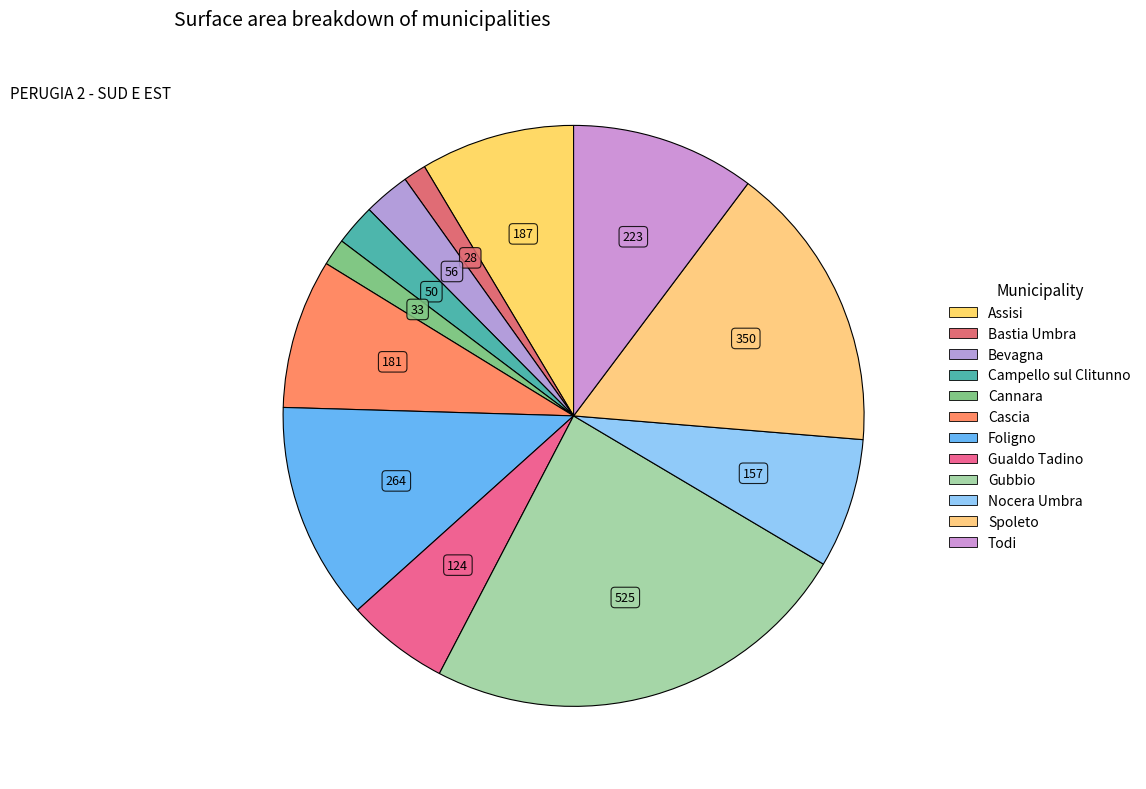

How many slices are in this pie chart?

12